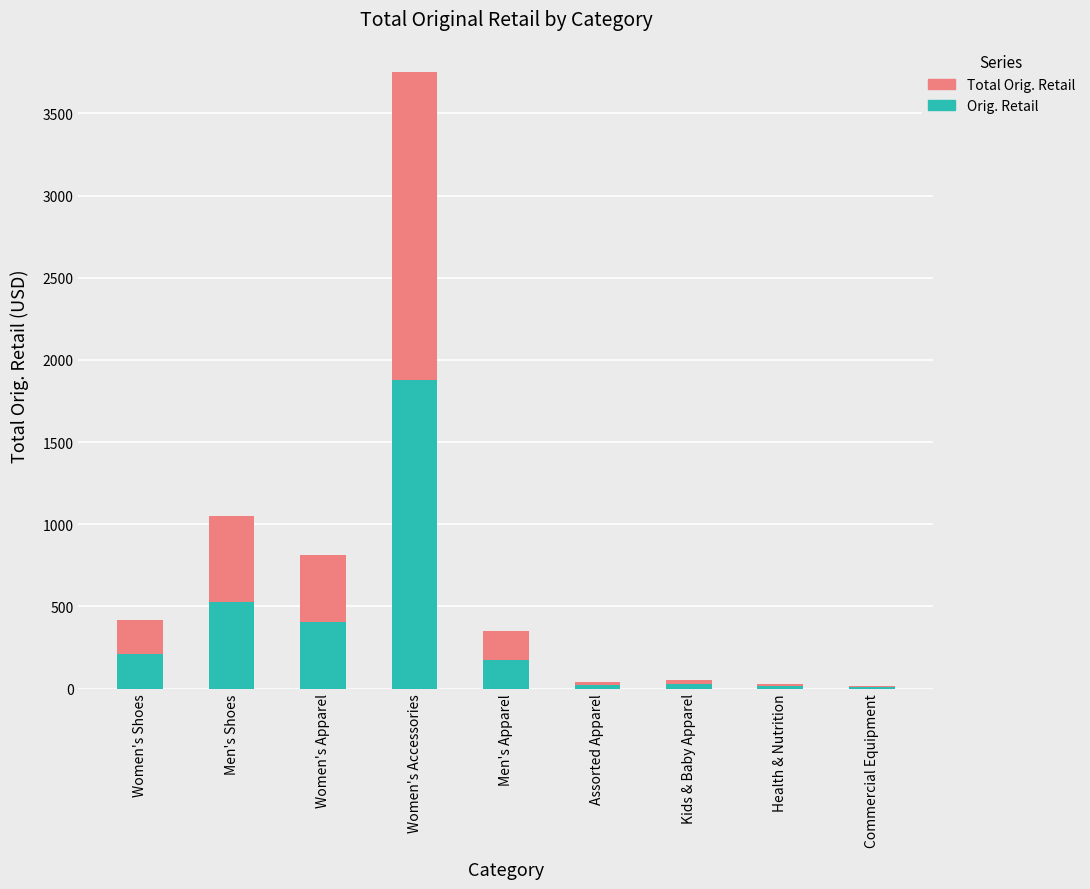

At which category is the sum across all series the highest?

Women's Accessories